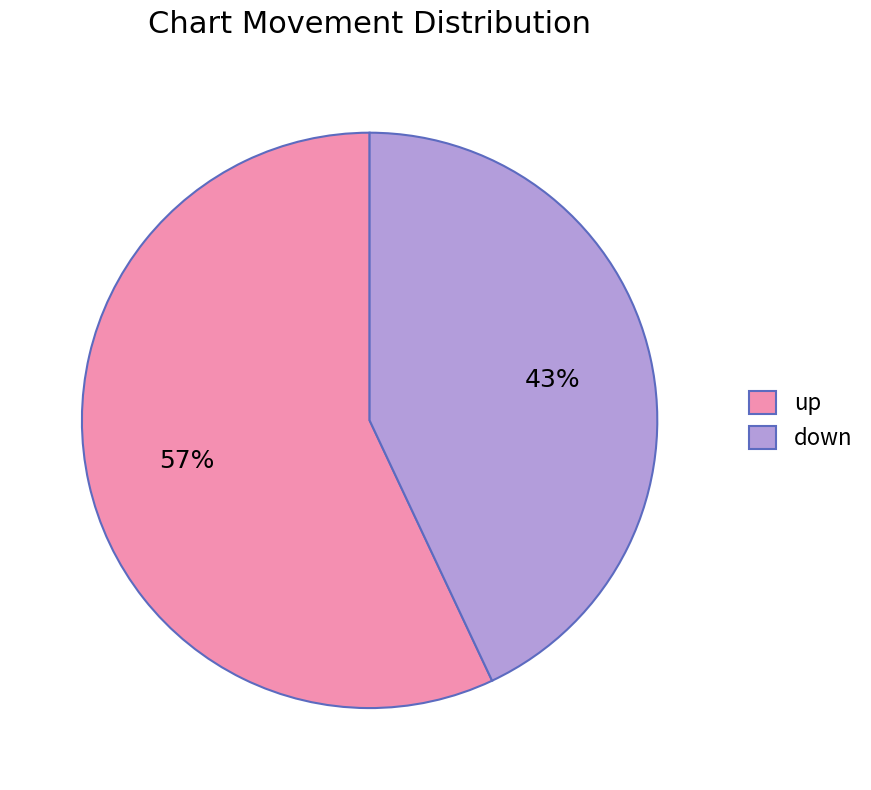

Is it true that down is 43% of the pie?

True